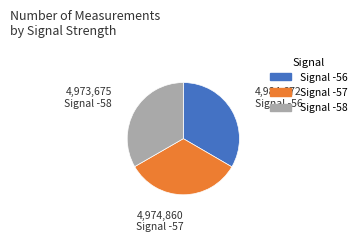

Is there any slice that represents more than half of the pie?

No